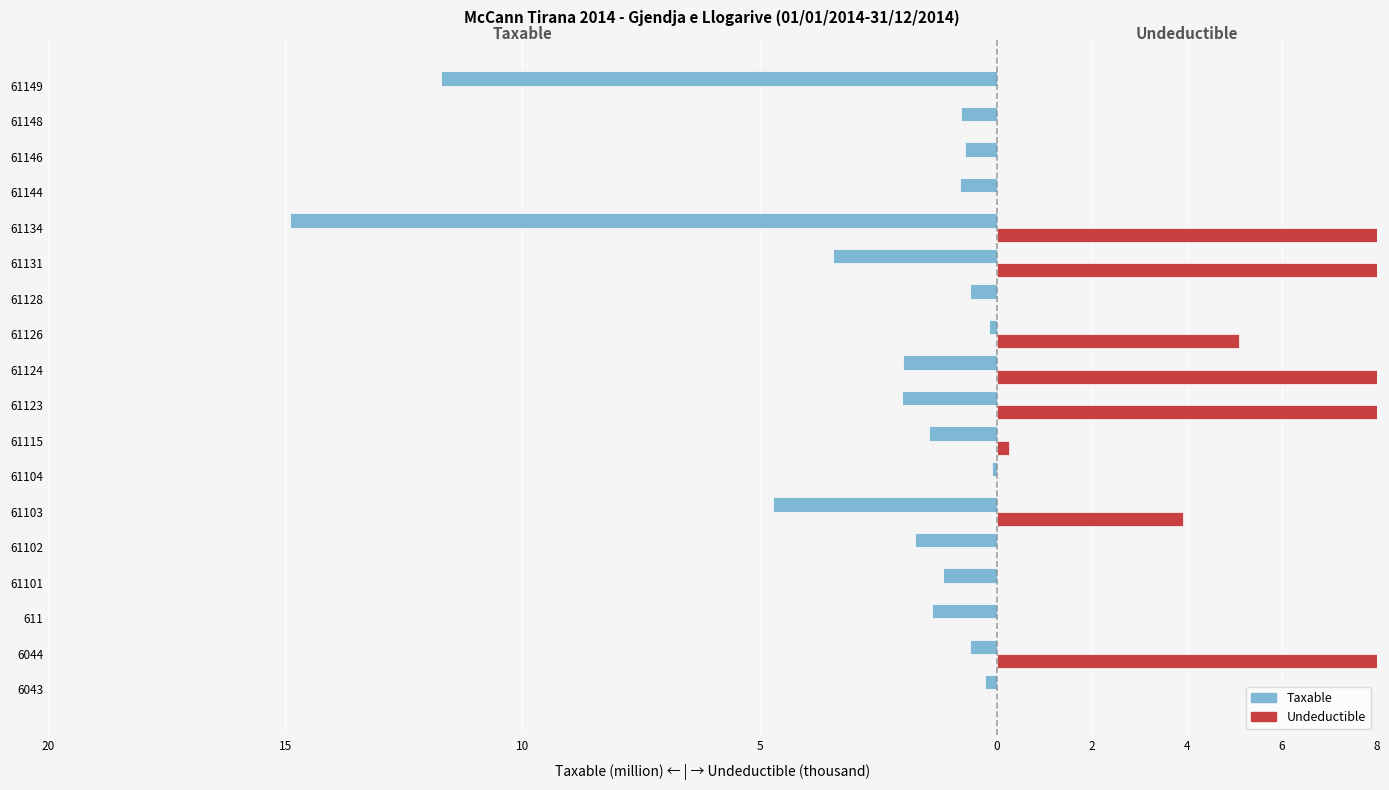

Count the number of data series in this chart.

2